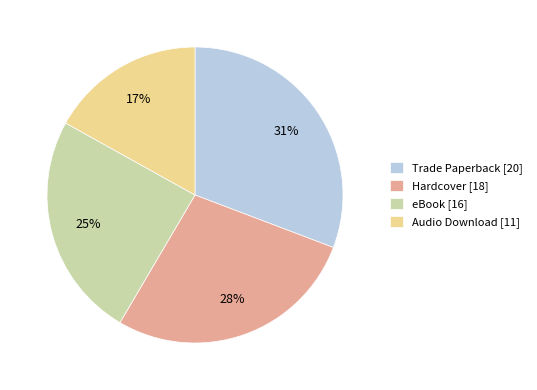

Does Trade Paperback account for over 50% of the chart?

No